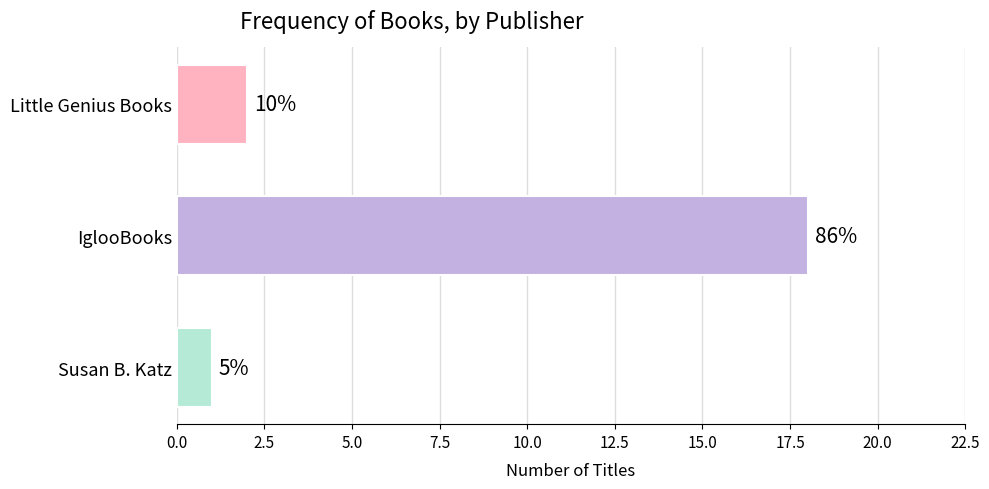

What is the change in value from Little Genius Books to Susan B. Katz?

-1